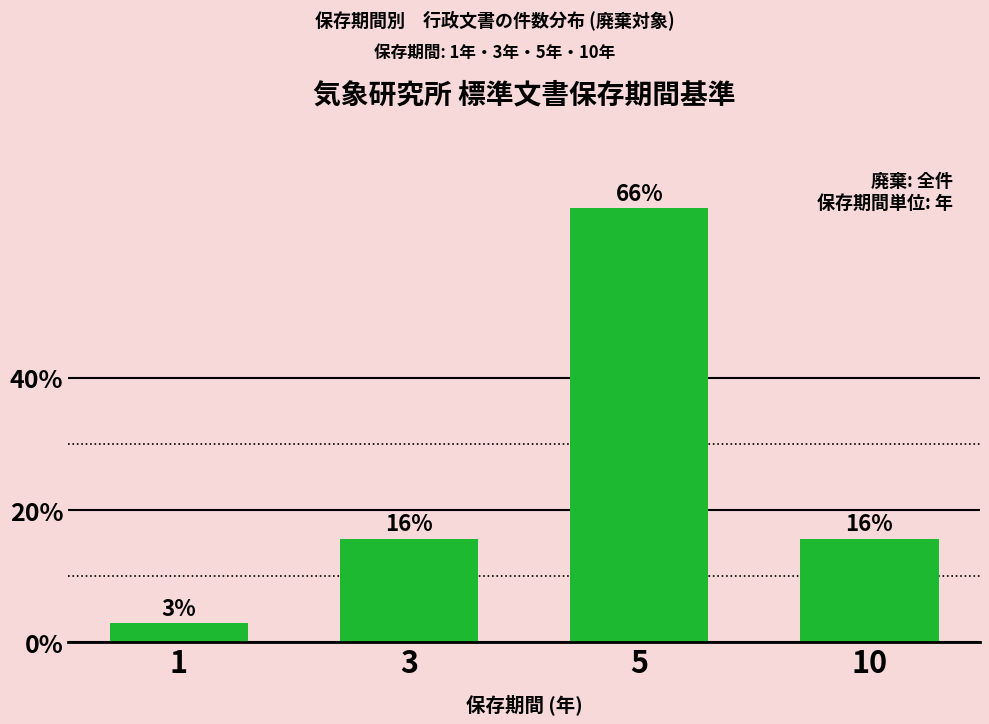

True or false: the data shows 24.5 at 10.

False